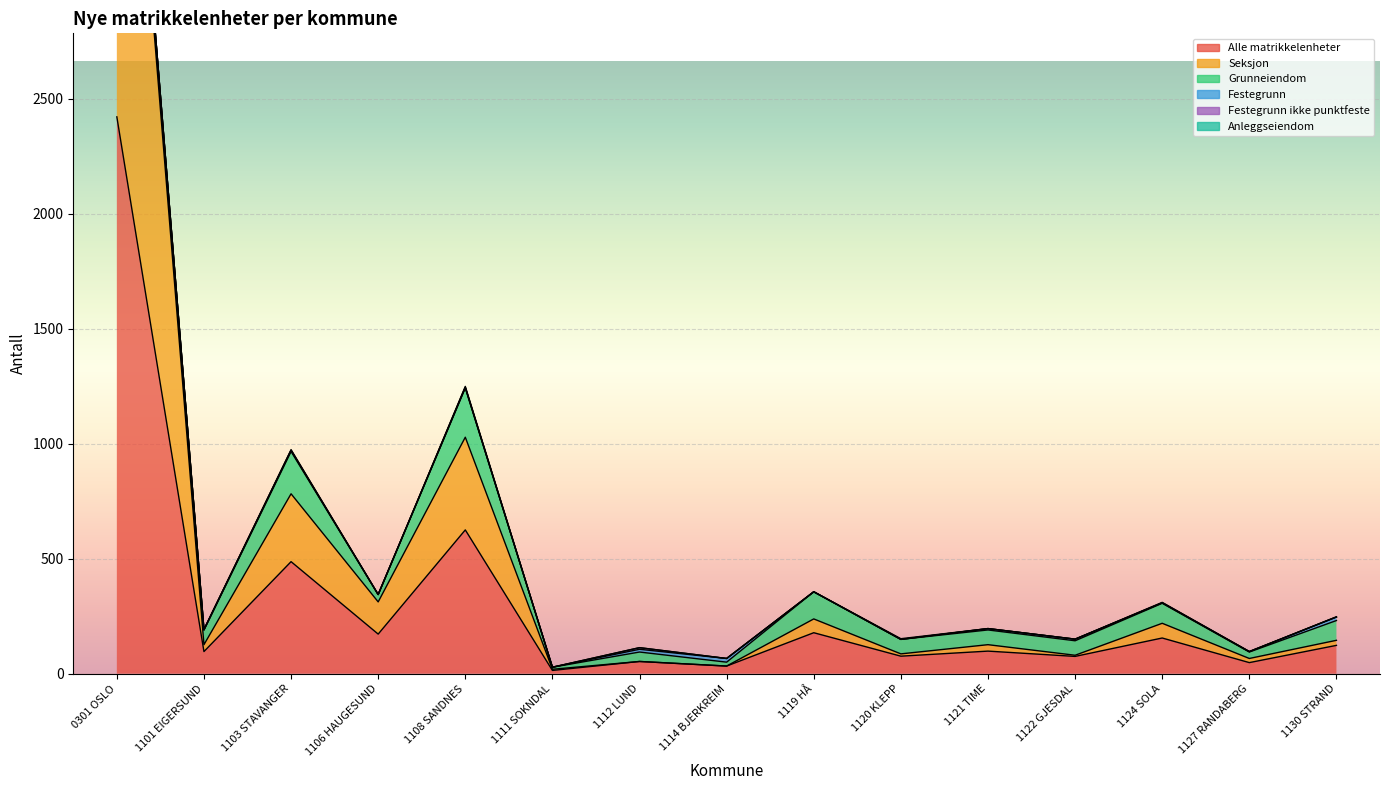

Reading left to right, transcribe all the data shown in this chart.

Alle matrikkelenheter: 2421	96	487	172	625	14	53	33	178	76	98	75	155	48	123
Seksjon: 2362	30	295	140	403	5	0	0	60	10	28	5	64	18	22
Grunneiendom: 55	63	184	32	214	9	41	17	118	63	64	63	87	28	86
Festegrunn: 1	2	5	0	3	0	12	16	0	0	6	7	2	2	15
Festegrunn ikke punktfeste: 0	1	0	0	0	0	7	0	0	0	0	0	0	0	1
Anleggseiendom: 3	0	3	0	4	0	0	0	0	3	0	0	2	0	0